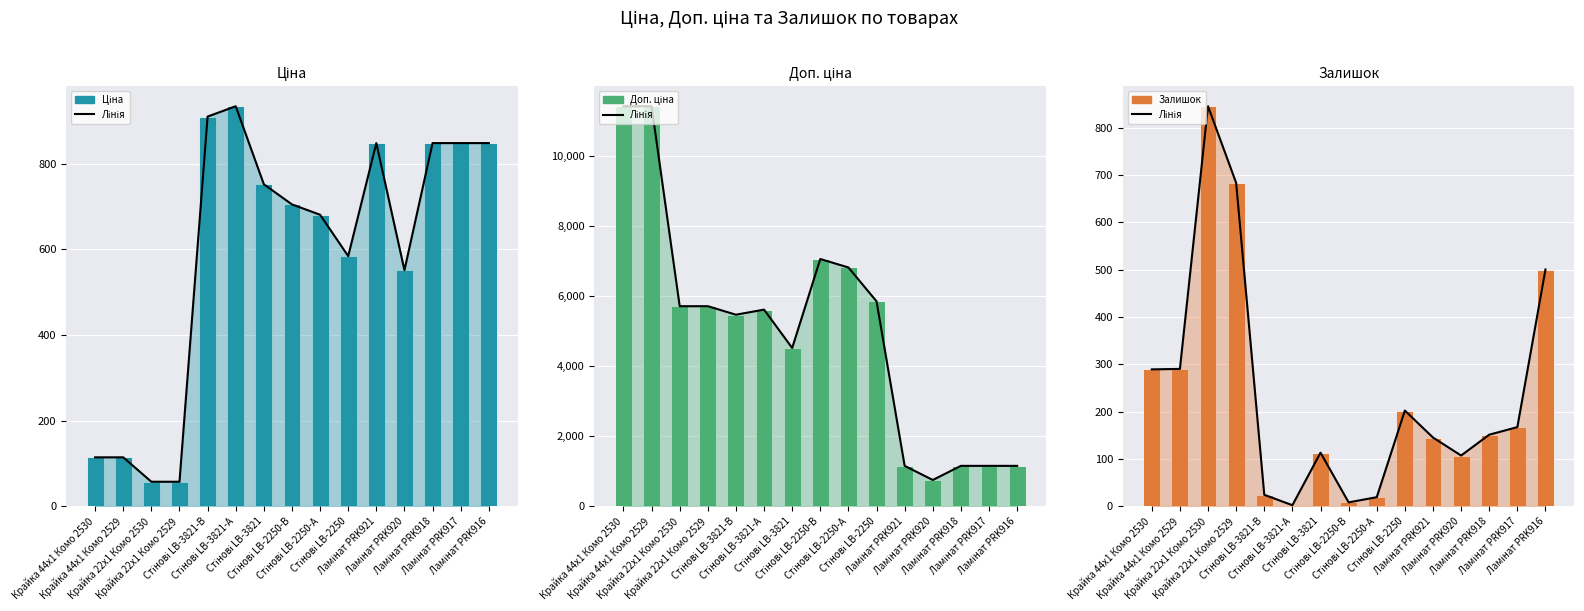

What is the label of the 15th bar from the right?

Крайка 44x1 Комо 2530